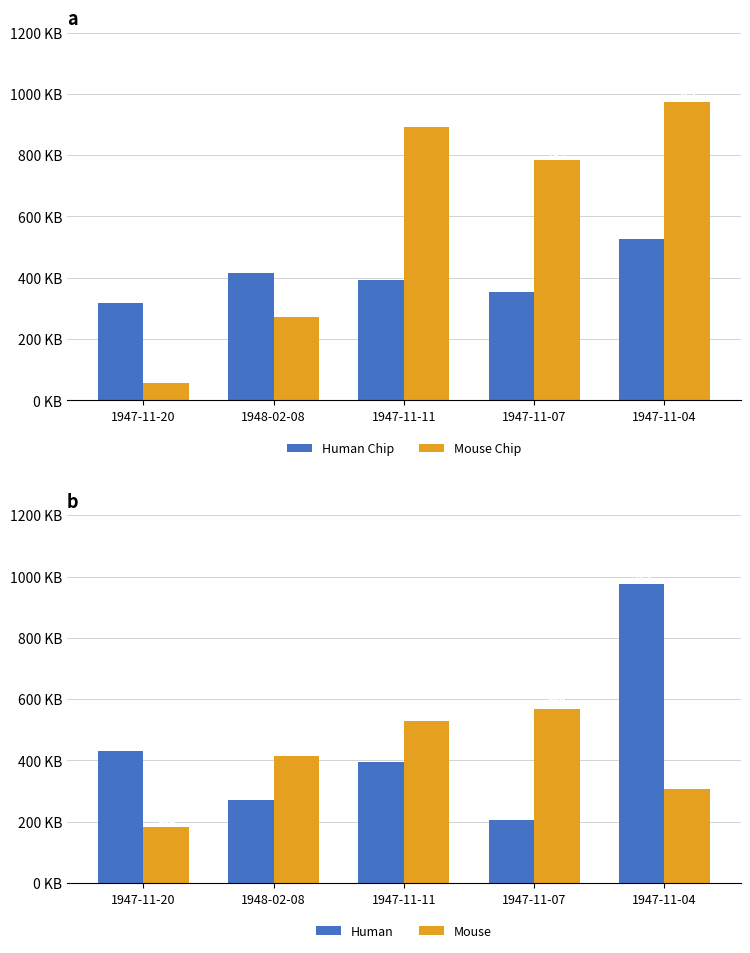

At which category is the sum across all series the highest?

1947-11-04